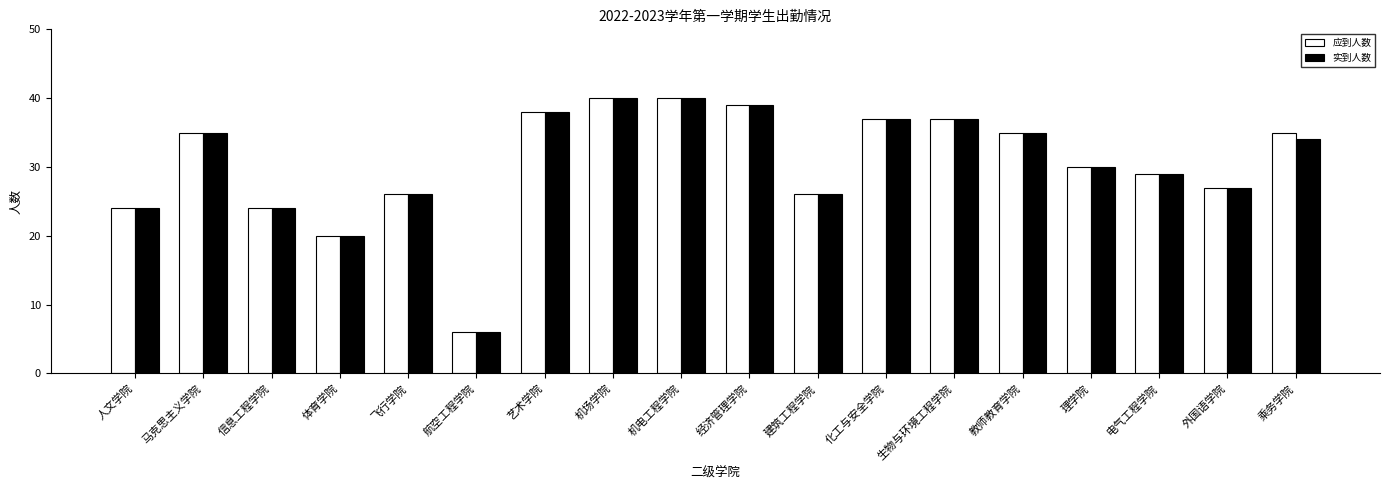

The 应到人数 series shows 34 at 建筑工程学院. True or false?

False